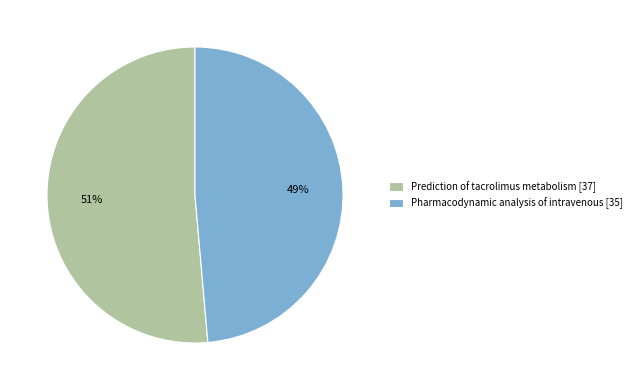

To the nearest percent, what percentage of the pie is Prediction of tacrolimus metabolism?

51%